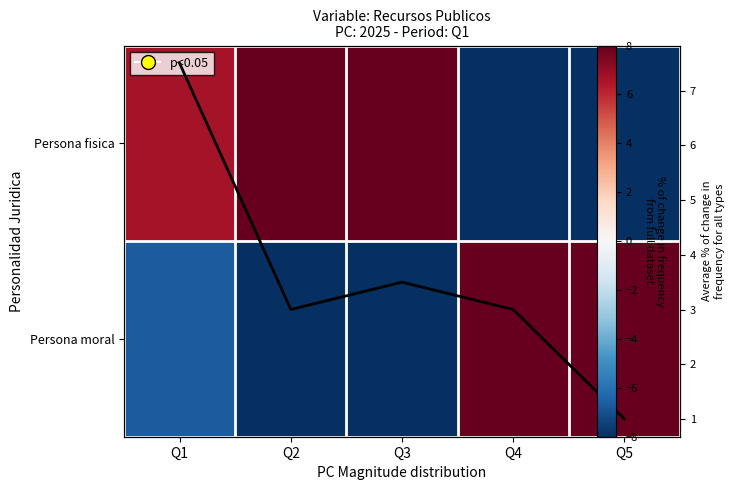

Which series has the widest spread of values?

Persona fisica